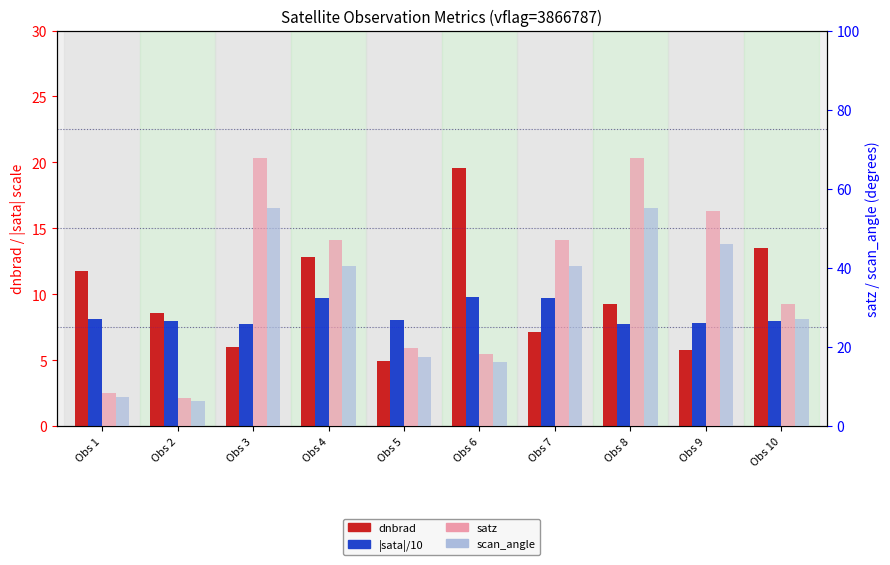

What is the total value across all series at Obs 1?

35.8